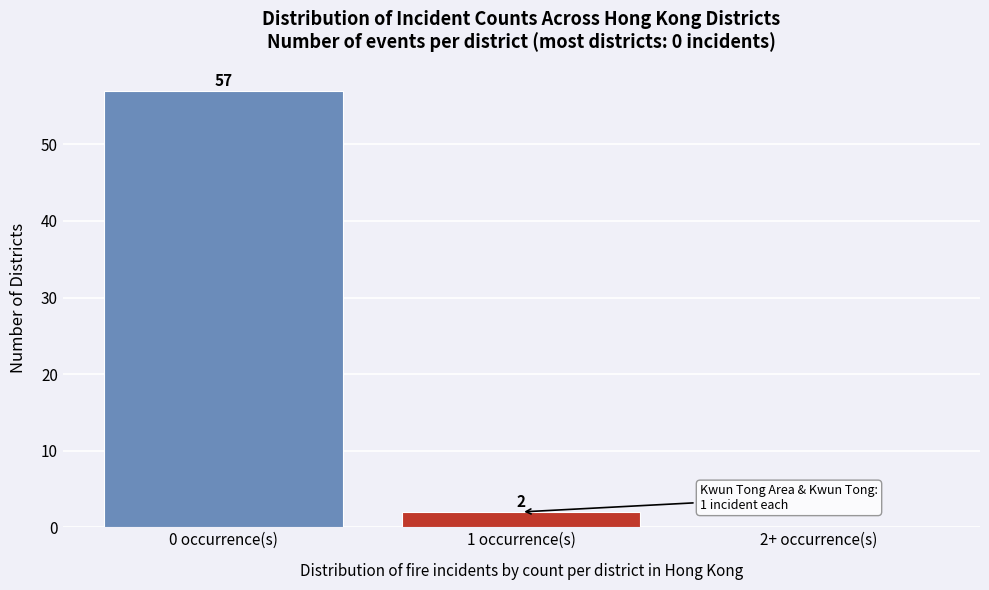

Reading left to right, extract all data points from this chart.

0 occurrence(s)=57	1 occurrence(s)=2	2+ occurrence(s)=0